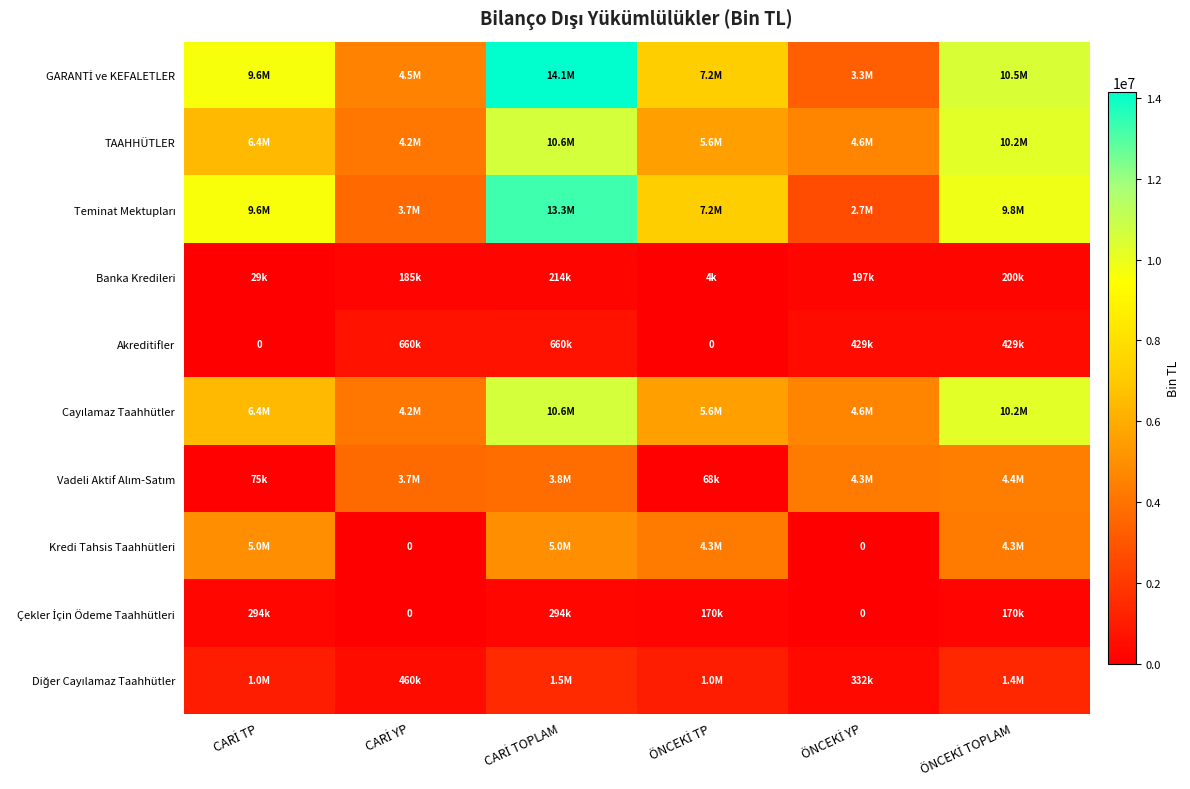

What is the difference between the highest and lowest values at ÖNCEKİ TP?

7168358